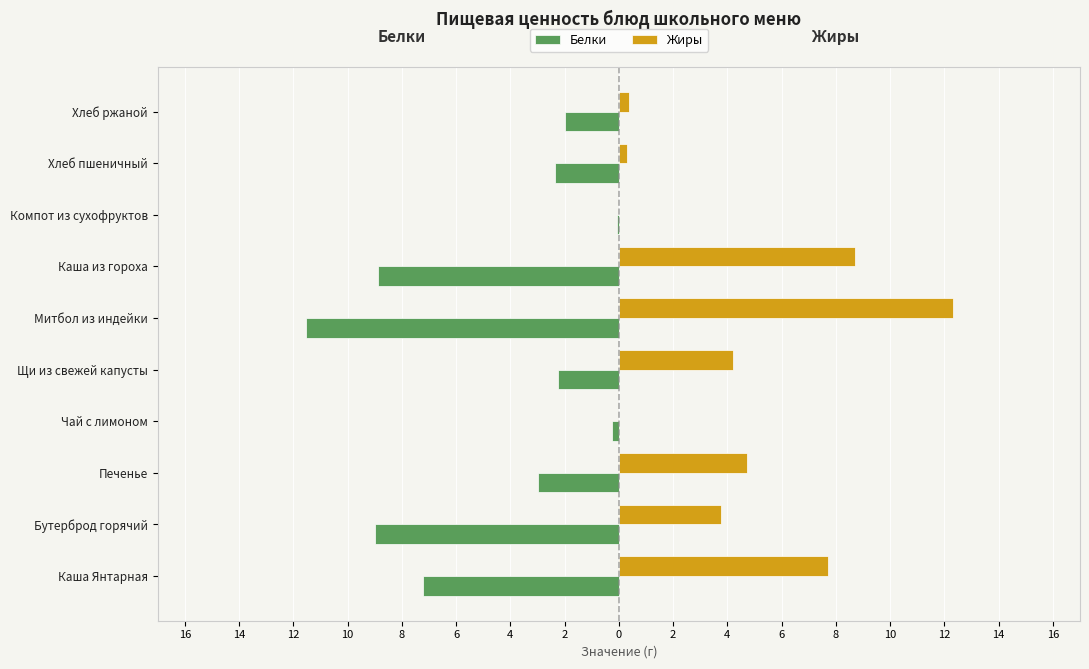

What are all the series names shown in the legend?

Белки, Жиры